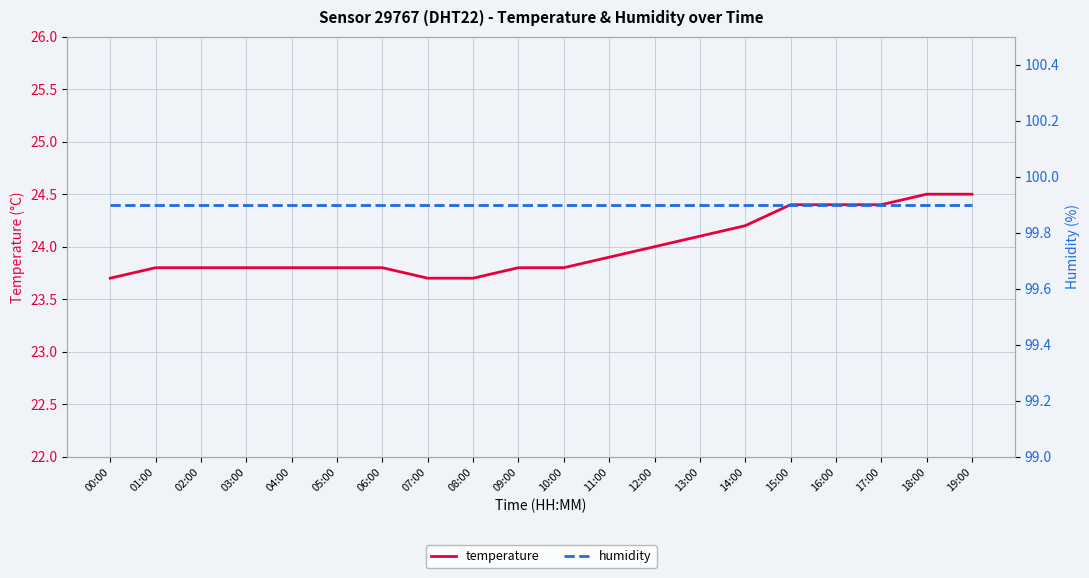

The temperature series shows 42.8 at 03:00. True or false?

False